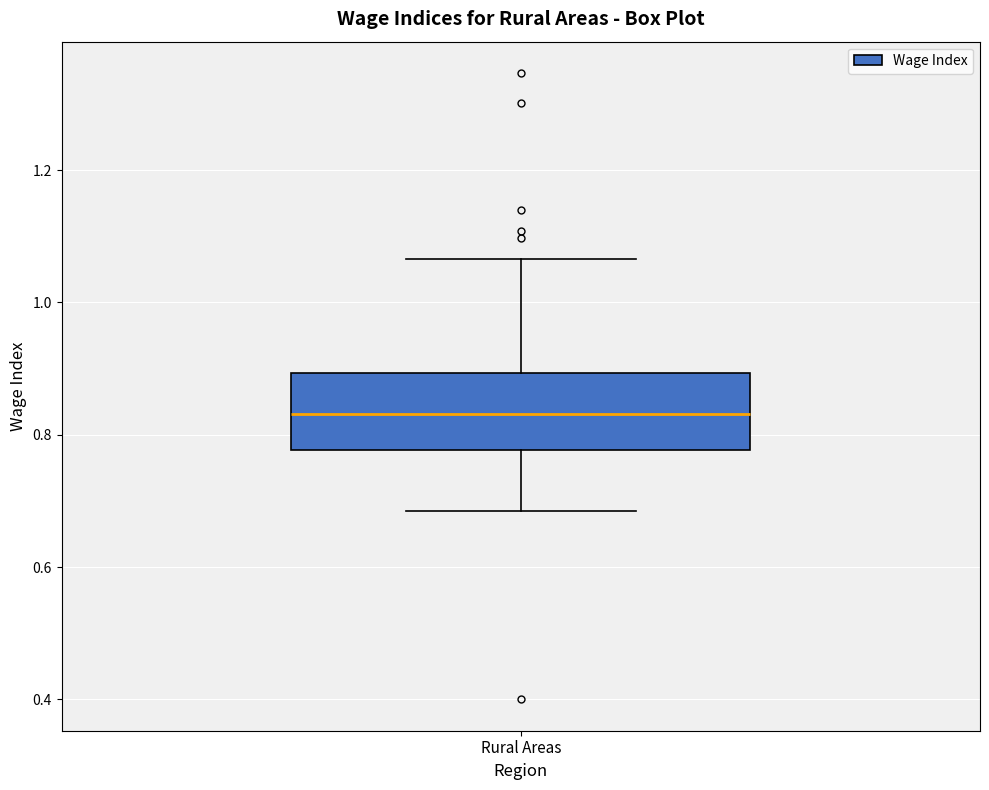

Transcribe this box plot: give where the median line is, the range the box spans, and where the two whiskers end, as read against the y-axis. The values are not printed on the chart, so give them approximately, as read against the axis.

median 0.84, box 0.78 to 0.90, whiskers 0.68 to 1.06